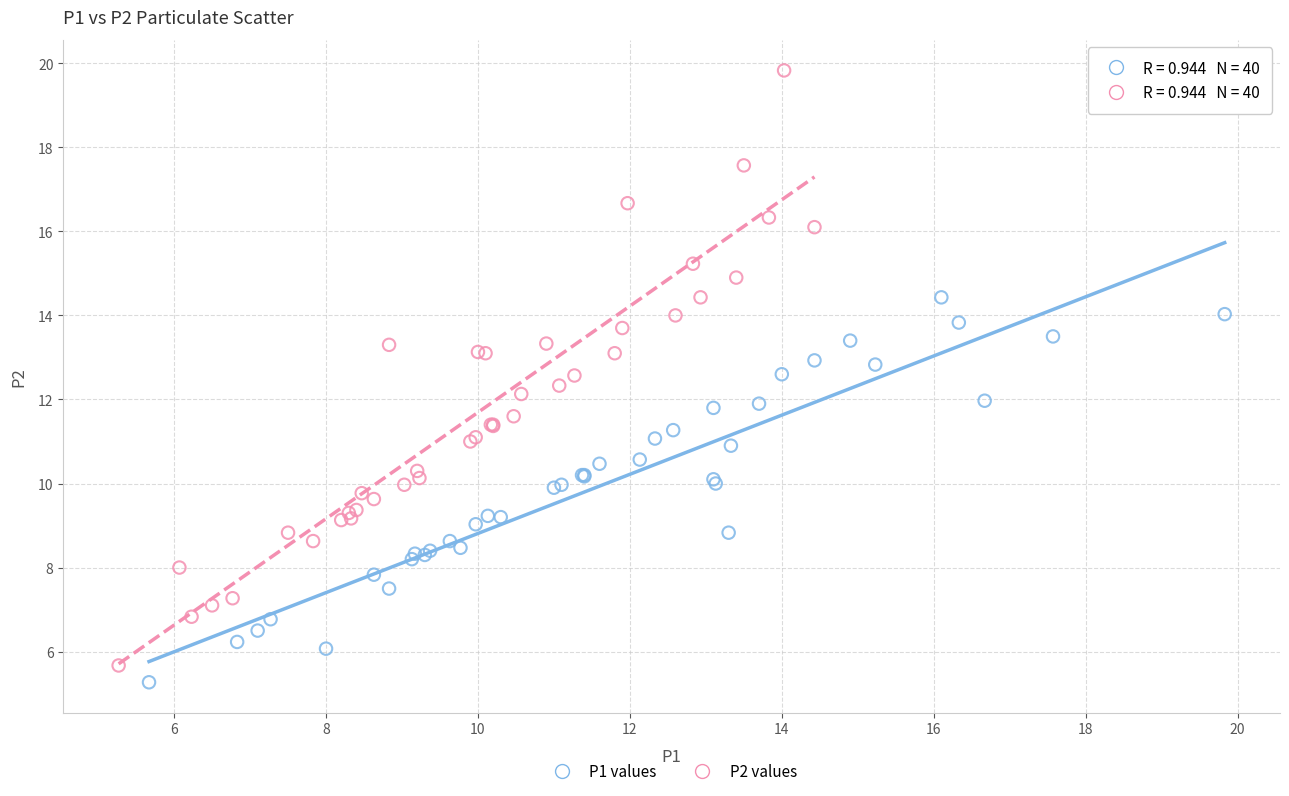

Which series contains the highest Y value?

P2 values